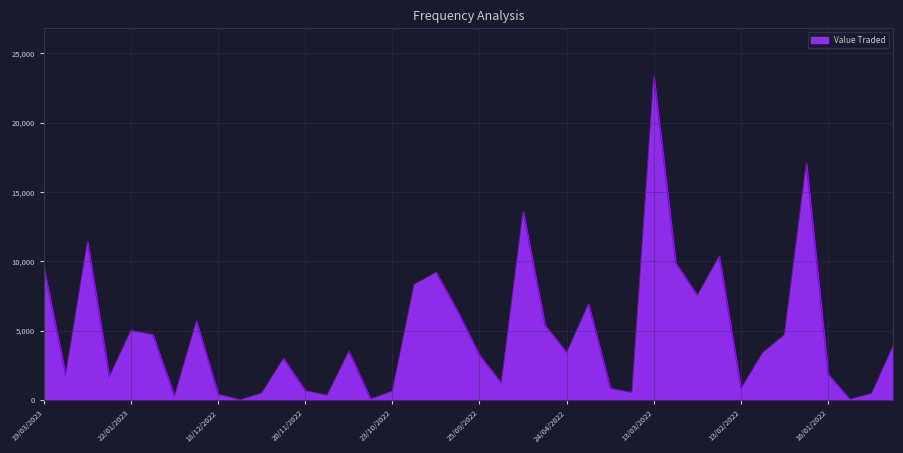

What is the maximum value shown in the chart?

23336